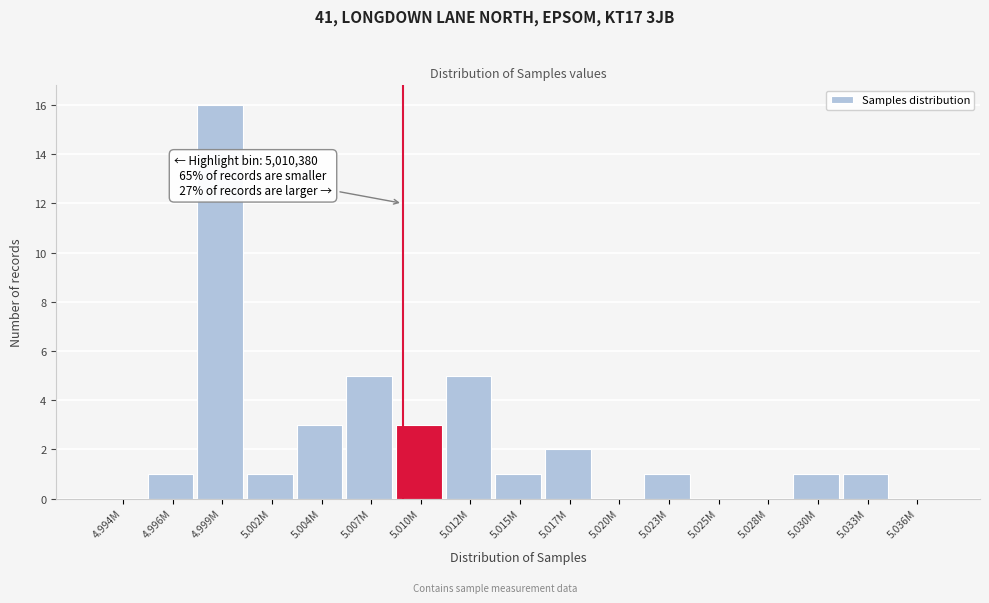

Reading left to right, what are all the values shown in this chart?

4.994M=0	4.996M=1	4.999M=16	5.002M=1	5.004M=3	5.007M=5	5.010M=3	5.012M=5	5.015M=1	5.017M=2	5.020M=0	5.023M=1	5.025M=0	5.028M=0	5.030M=1	5.033M=1	5.036M=0